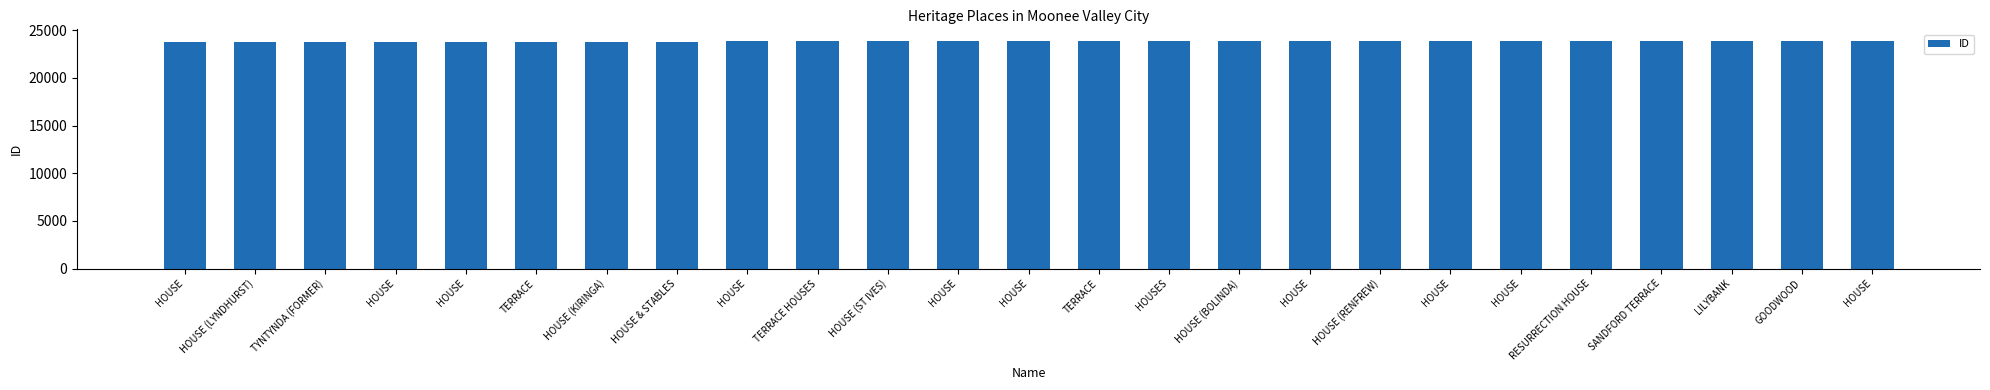

Reading right to left, extract all data points from this chart.

HOUSE=23898	GOODWOOD=23891	LILYBANK=23886	SANDFORD TERRACE=23884	RESURRECTION HOUSE=23883	HOUSE=23882	HOUSE=23881	HOUSE (RENFREW)=23879	HOUSE=23870	HOUSE (BOLINDA)=23855	HOUSES=23848	TERRACE=23843	HOUSE=23842	HOUSE=23839	HOUSE (ST IVES)=23838	TERRACE HOUSES=23837	HOUSE=23836	HOUSE & STABLES=23809	HOUSE (KIRINGA)=23808	TERRACE=23799	HOUSE=23796	HOUSE=23791	TYNTYNDA (FORMER)=23788	HOUSE (LYNDHURST)=23775	HOUSE=23773